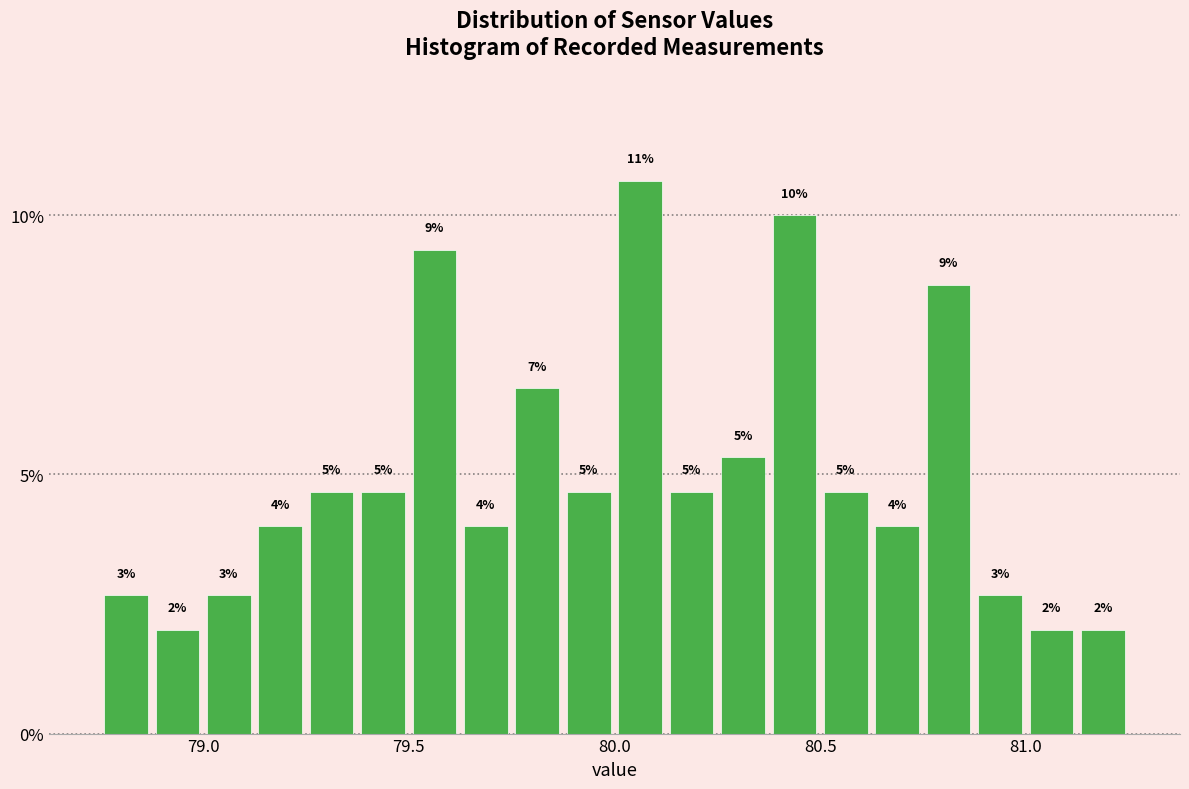

Around what value on the x-axis is the tallest bar? Give the approximate position of its centre, as read against the axis.

80.05